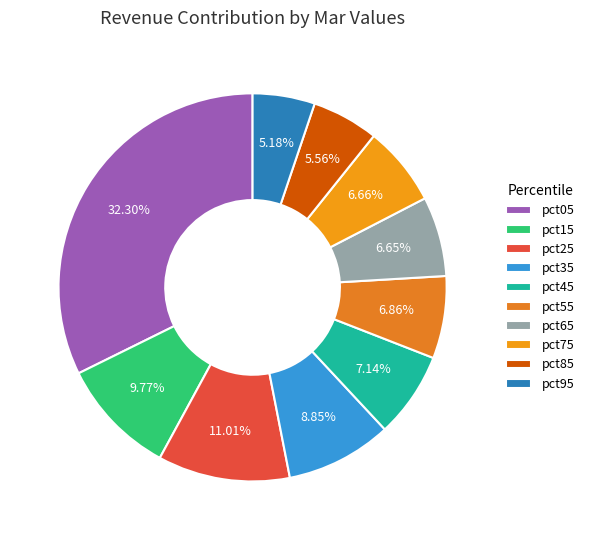

How many slices are in this pie chart?

10